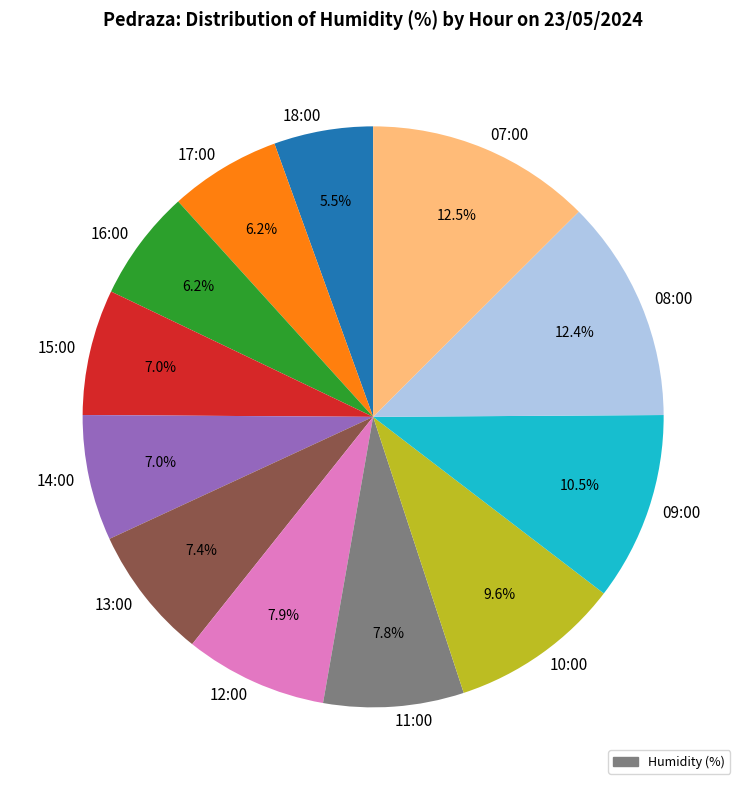

How many segments does this pie chart have?

12